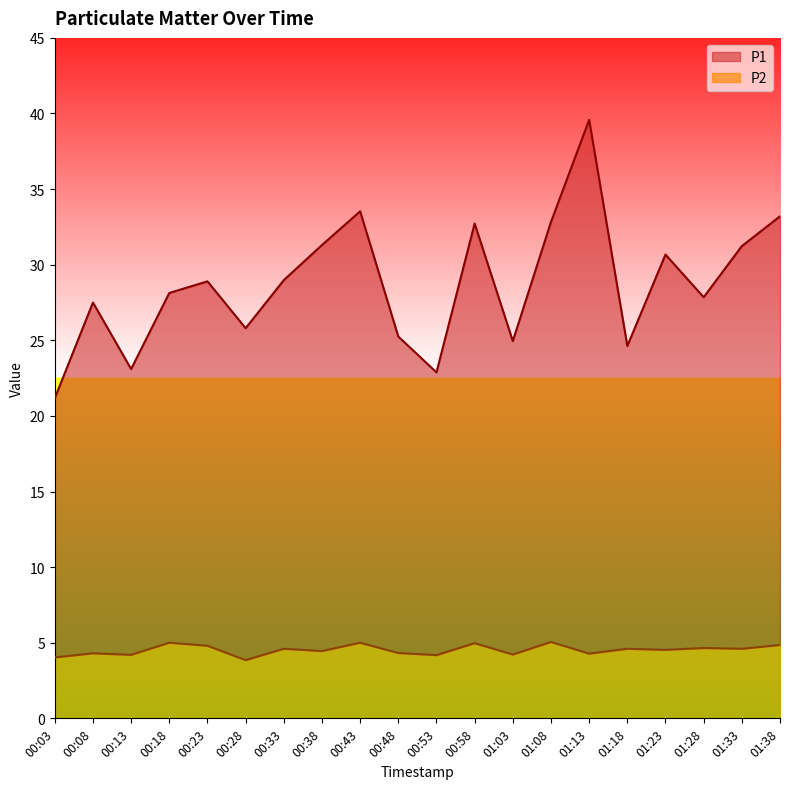

Reading right to left, what are all the values shown in this chart?

P1: 01:38=33.2	01:33=31.2	01:28=27.9	01:23=30.7	01:18=24.6	01:13=39.6	01:08=32.8	01:03=24.9	00:58=32.7	00:53=22.9	00:48=25.2	00:43=33.5	00:38=31.3	00:33=29.0	00:28=25.8	00:23=28.9	00:18=28.1	00:13=23.1	00:08=27.5	00:03=21.2
P2: 01:38=4.8	01:33=4.6	01:28=4.7	01:23=4.5	01:18=4.6	01:13=4.3	01:08=5.0	01:03=4.2	00:58=5.0	00:53=4.2	00:48=4.3	00:43=5.0	00:38=4.5	00:33=4.6	00:28=3.9	00:23=4.8	00:18=5.0	00:13=4.2	00:08=4.3	00:03=4.0